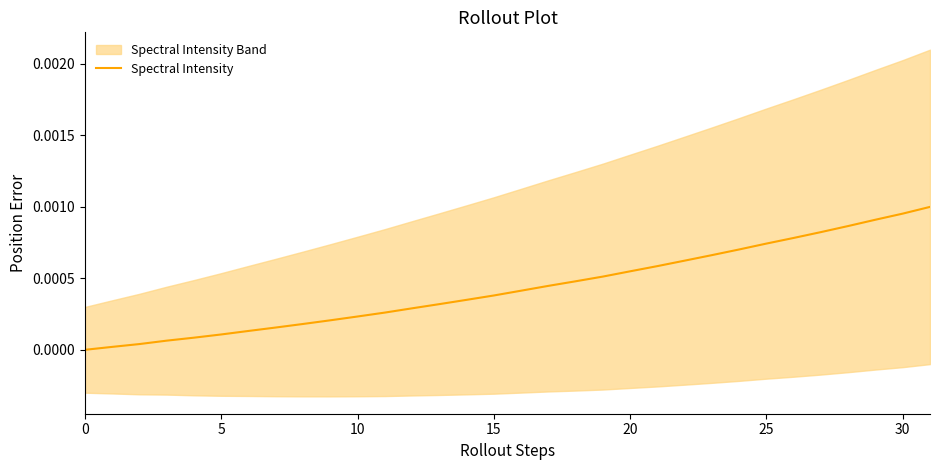

True or false: the data shows 0.0 at 18.

True